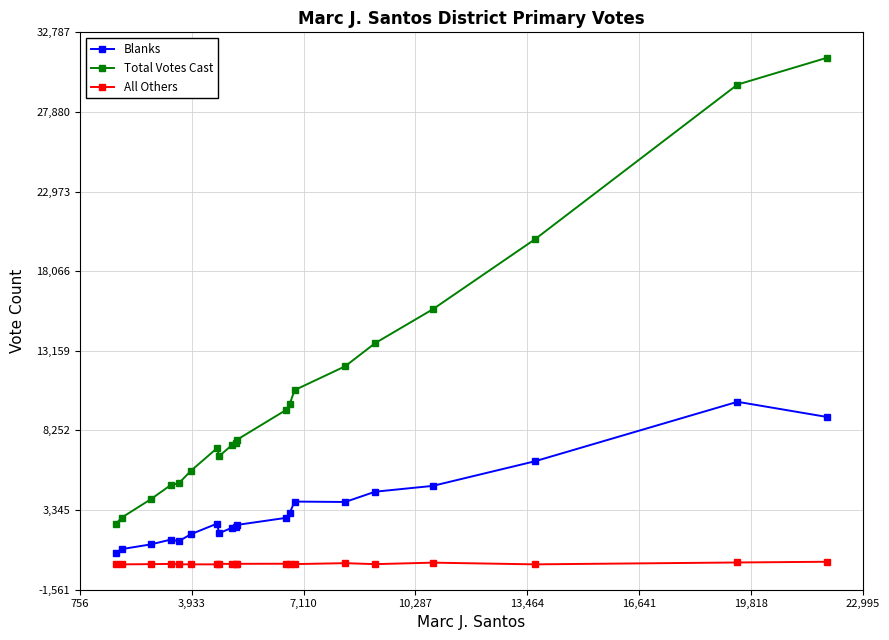

What is the maximum value for Total Votes Cast?

31226